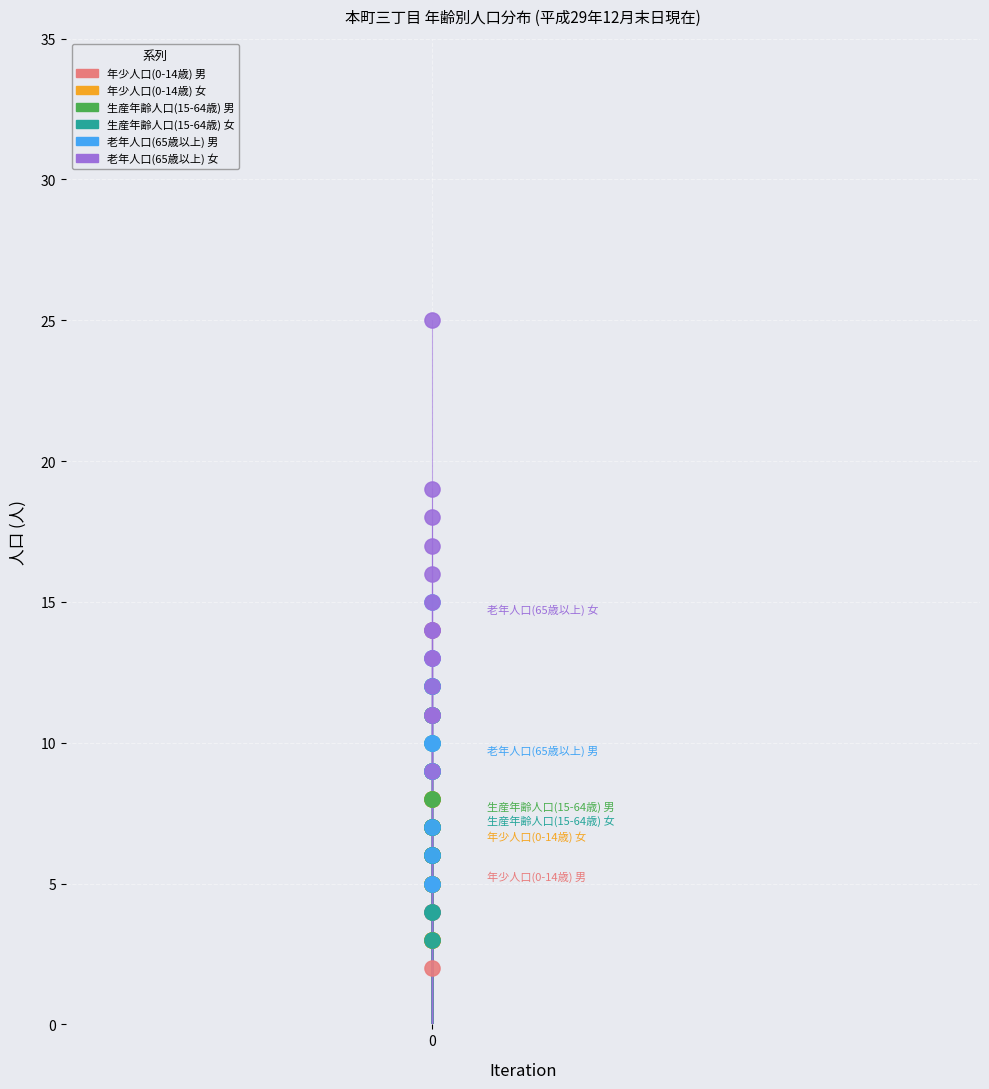

What are all the series names shown in the legend?

年少人口(0-14歳) 男, 年少人口(0-14歳) 女, 生産年齢人口(15-64歳) 男, 生産年齢人口(15-64歳) 女, 老年人口(65歳以上) 男, 老年人口(65歳以上) 女